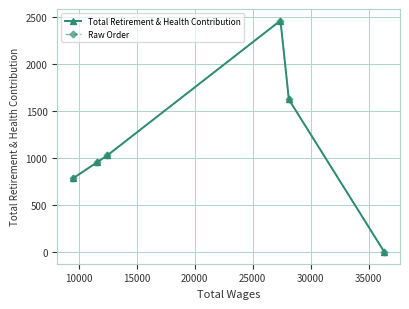

Reading right to left, what are all the values shown in this chart?

Total Retirement & Health Contribution: 0	1624	2463	1029	954	784
Raw Order: 784	954	1029	2463	1624	0